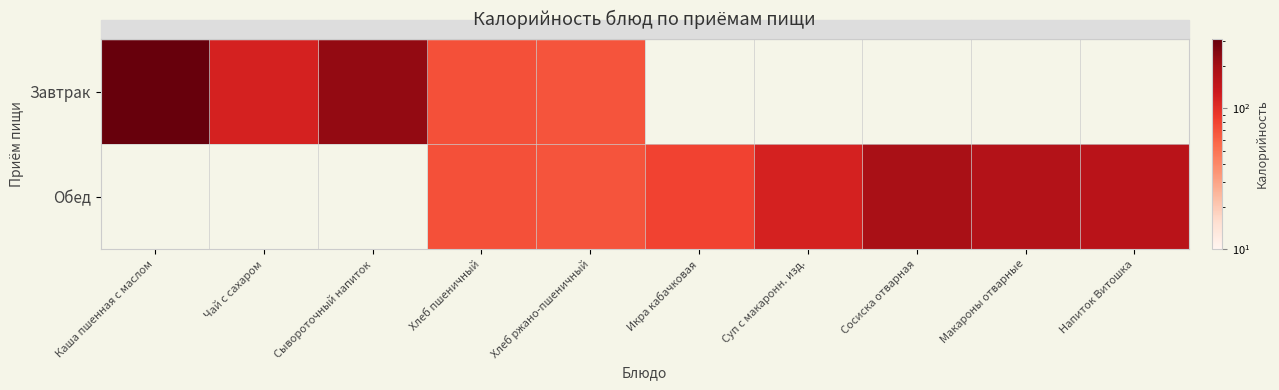

Rank the series by their average value, from highest to lowest.

Завтрак, Обед